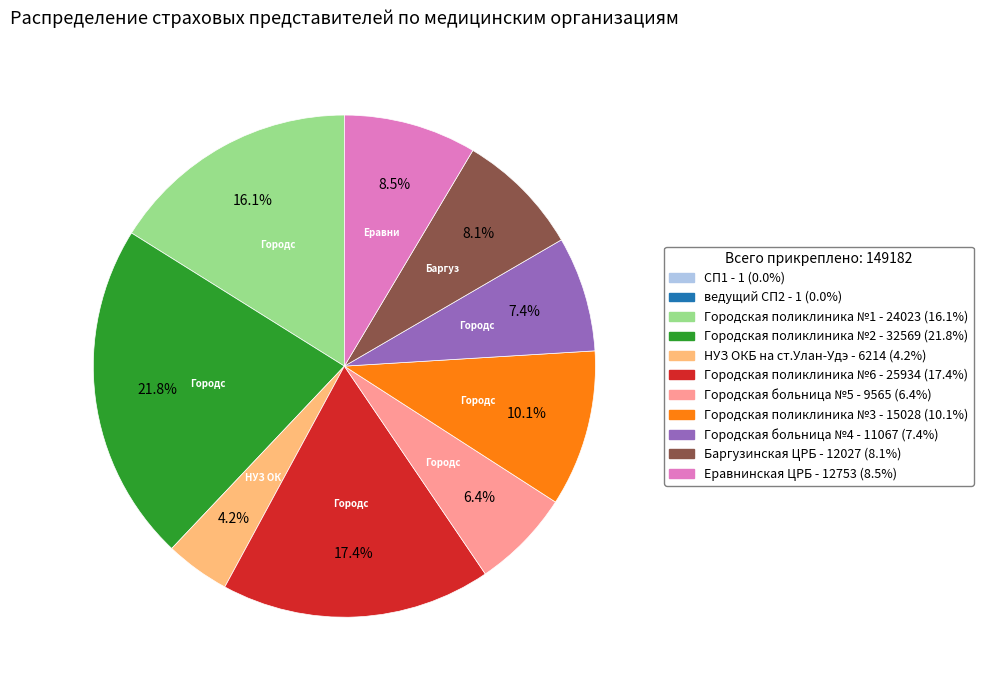

Approximately how many times larger is the value at Городская поликлиника №1 - 24023 (16.1%) compared to Баргузинская ЦРБ - 12027 (8.1%)?

2.0